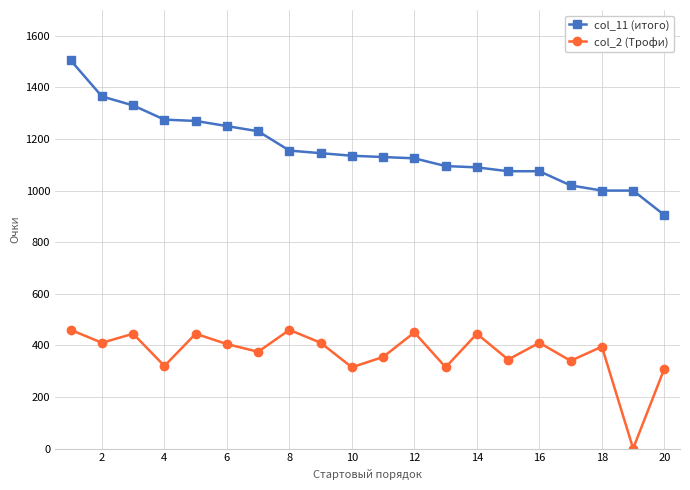

Which series has the widest spread of values?

col_11 (итого)